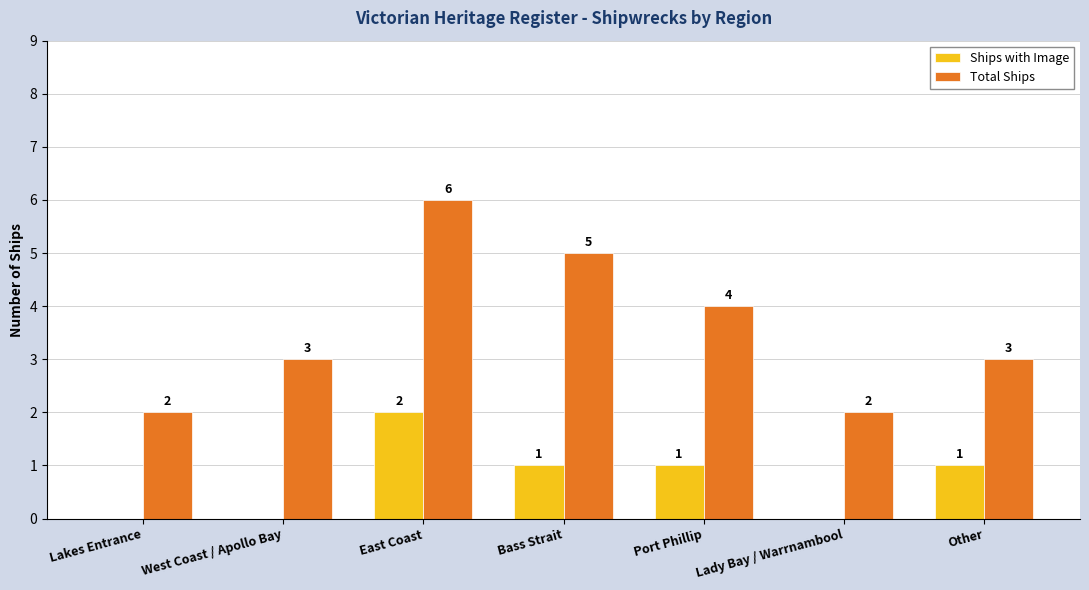

Is it true that Ships with Image equals -1 at Lady Bay / Warrnambool?

False